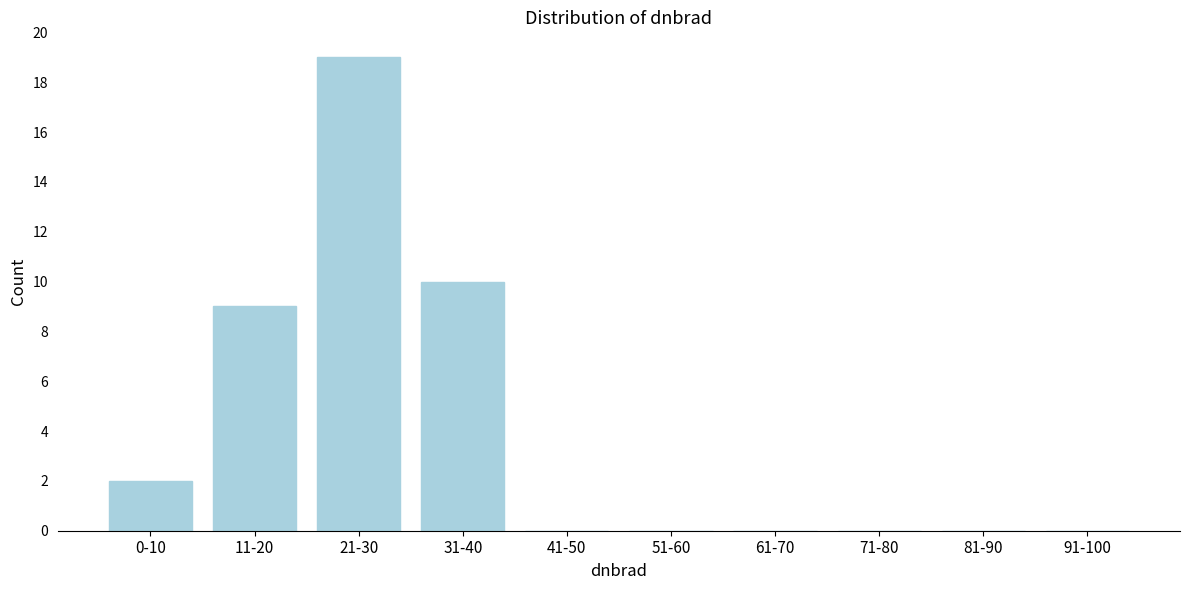

Reading left to right, list all the values displayed in this chart.

0-10=2	11-20=9	21-30=19	31-40=10	41-50=0	51-60=0	61-70=0	71-80=0	81-90=0	91-100=0